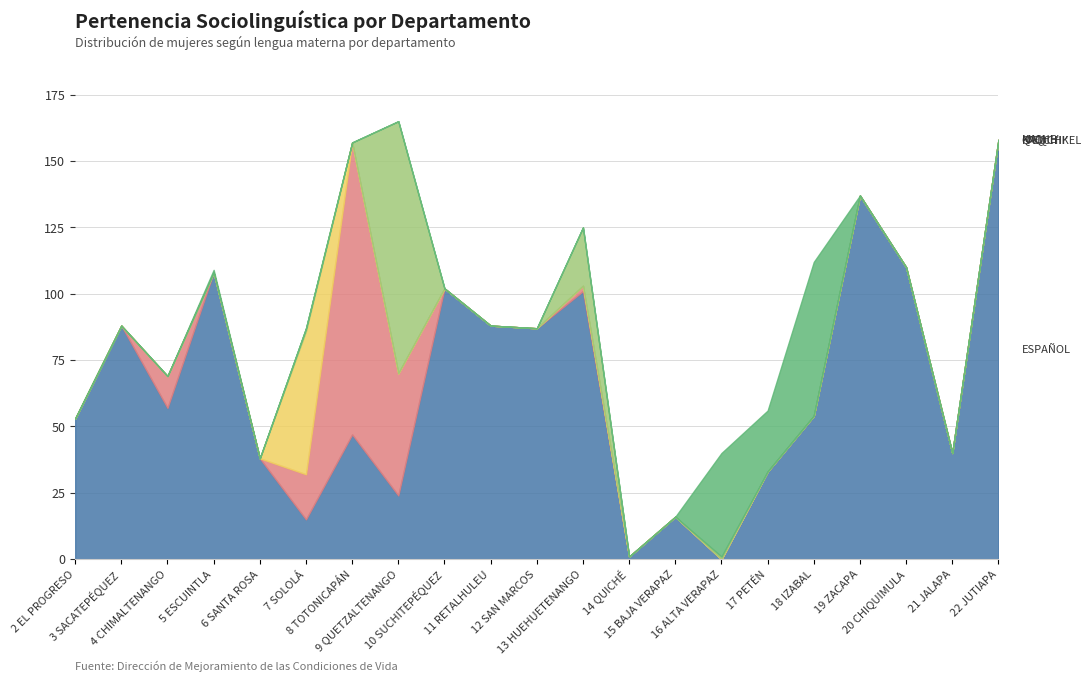

Which series changed the most between 2 EL PROGRESO and 8 TOTONICAPÁN?

K'ICHE'